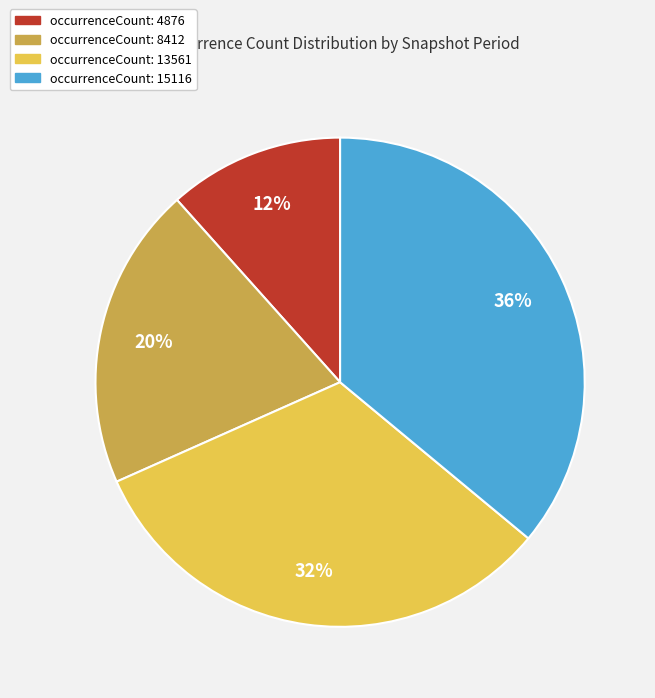

Approximately how many times larger is the value at occurrenceCount: 8412 compared to occurrenceCount: 13561?

0.6